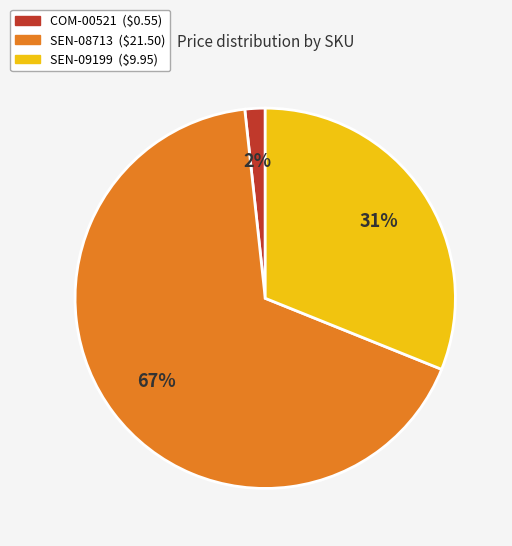

Combined, do SEN-08713 and COM-00521 account for over 50%?

Yes